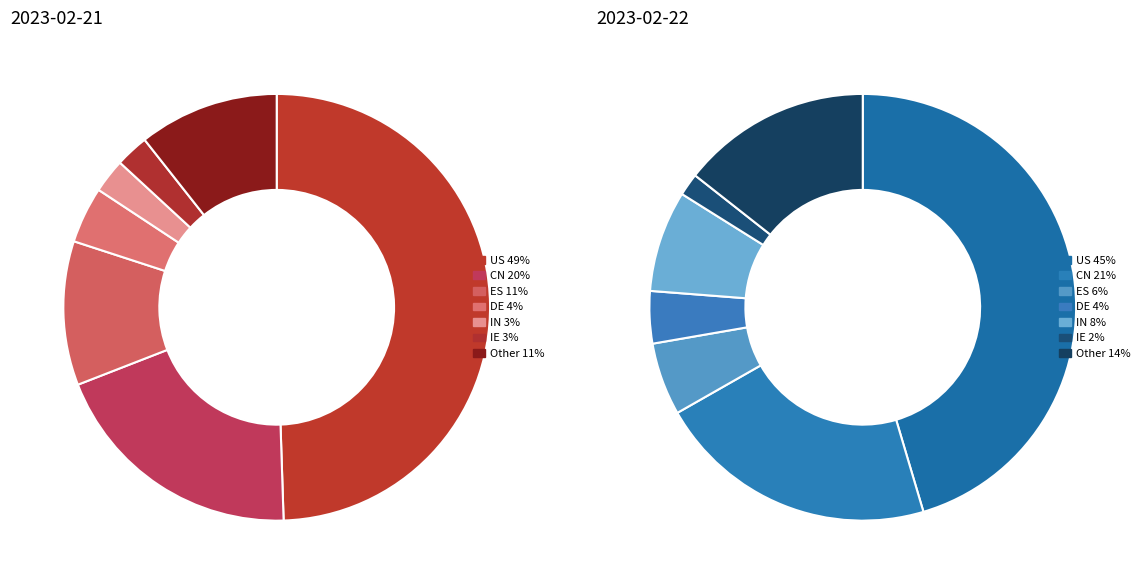

What percentage is the ES slice, to the nearest percent?

11%